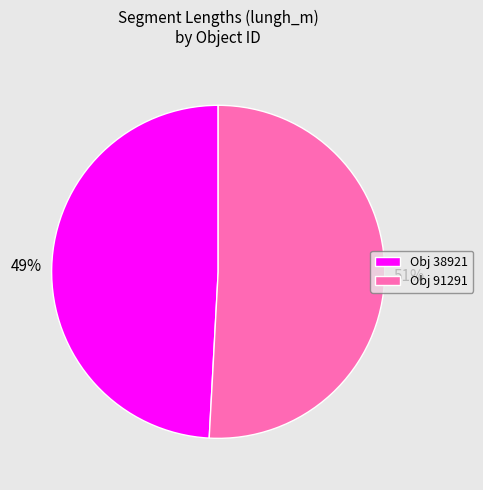

Is it true that Obj 38921 is 59% of the pie?

False